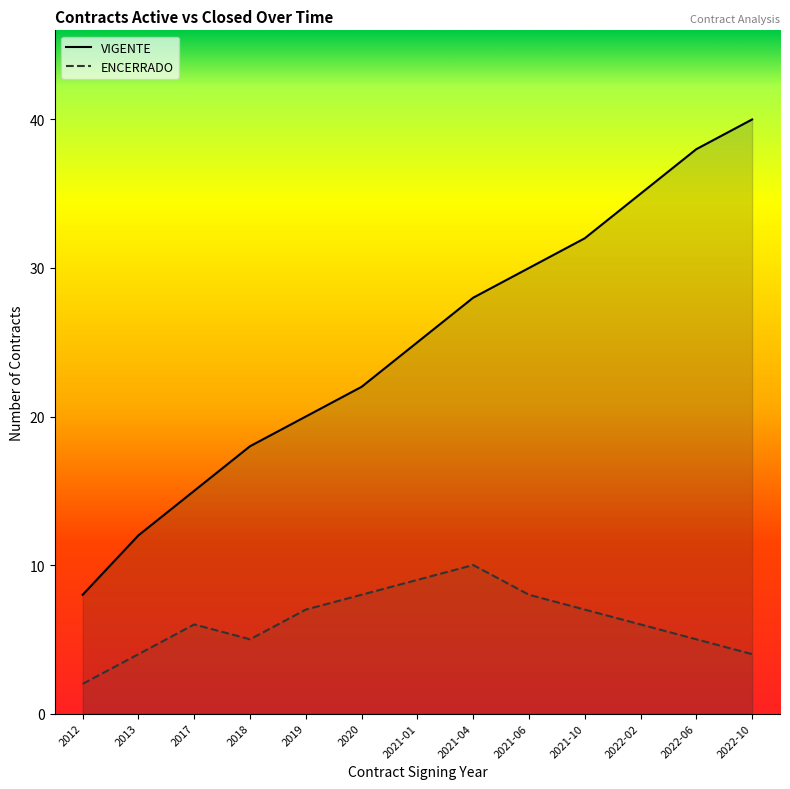

Reading left to right, what are all the values shown in this chart?

VIGENTE: 8	12	15	18	20	22	25	28	30	32	35	38	40
ENCERRADO: 2	4	6	5	7	8	9	10	8	7	6	5	4